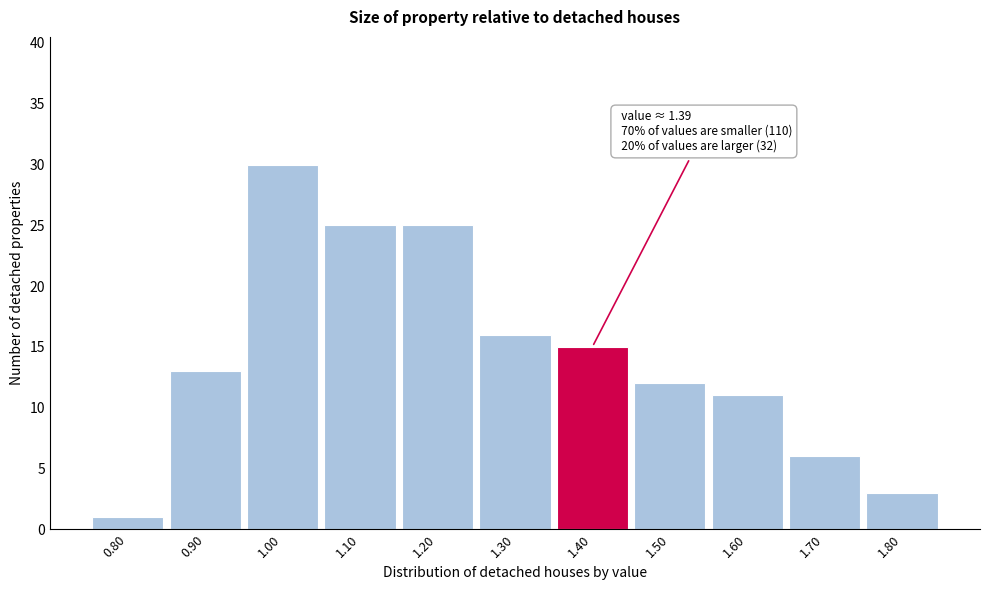

Which range on the x-axis has the tallest bar?

0.95 to 1.05